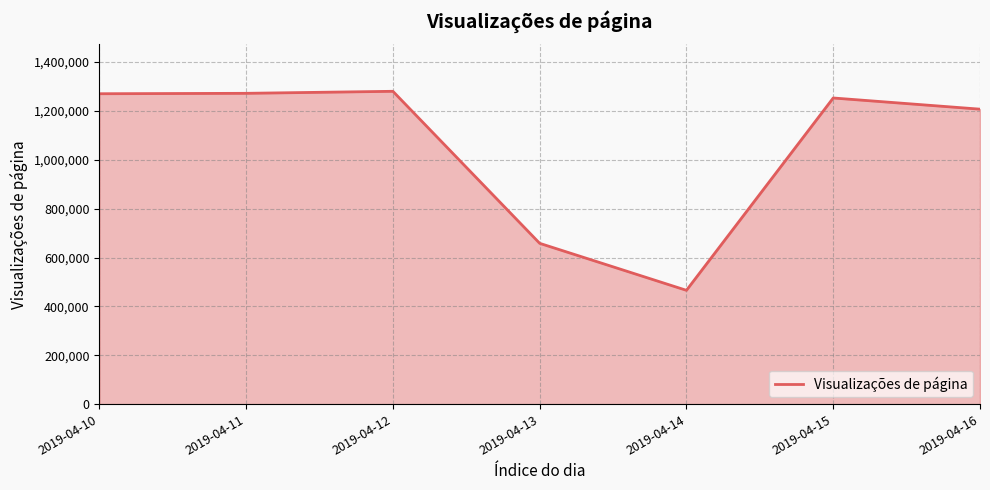

Approximately how many times larger is the value at 2019-04-13 compared to 2019-04-11?

0.5